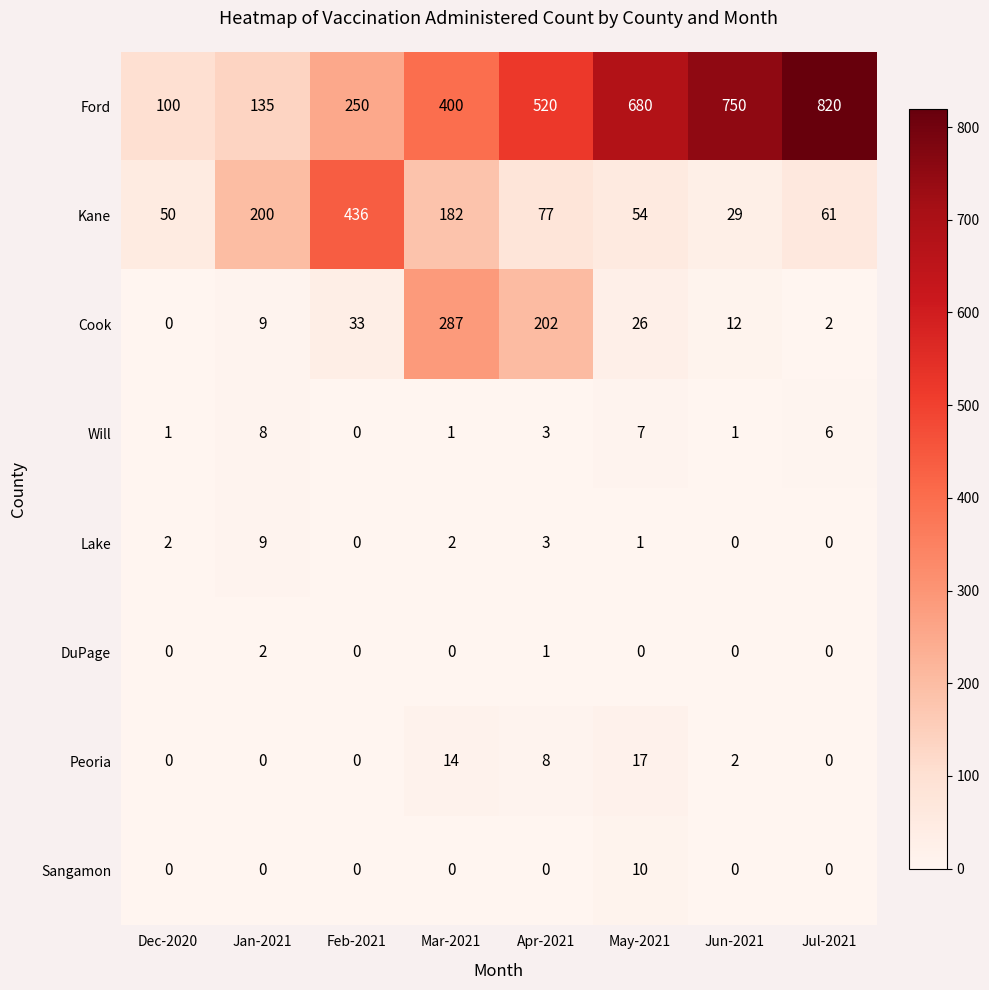

Which series has the widest spread of values?

Ford